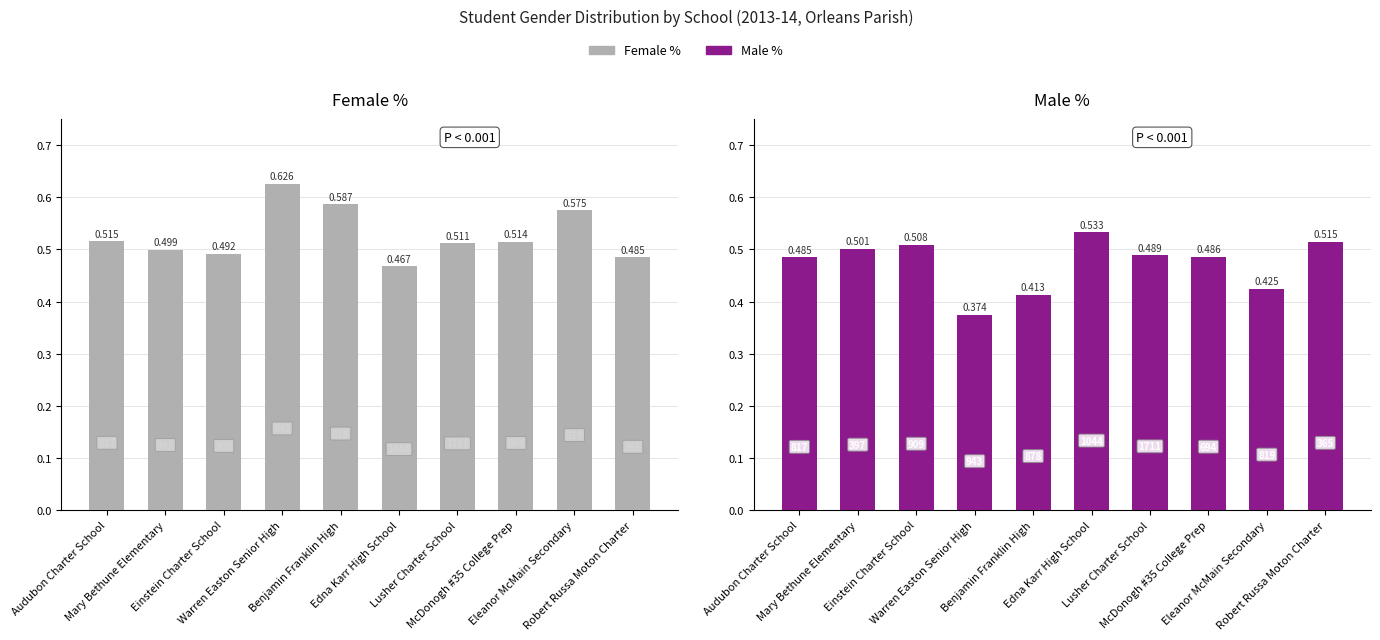

Which category has the highest value across all series?

Warren Easton Senior High